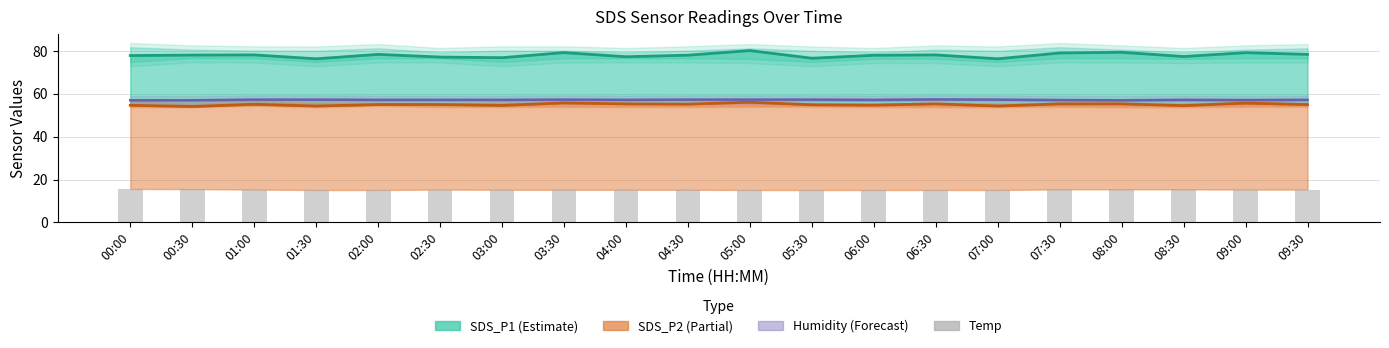

Approximately how many times larger is the value at 05:00 compared to 01:00?

1.0